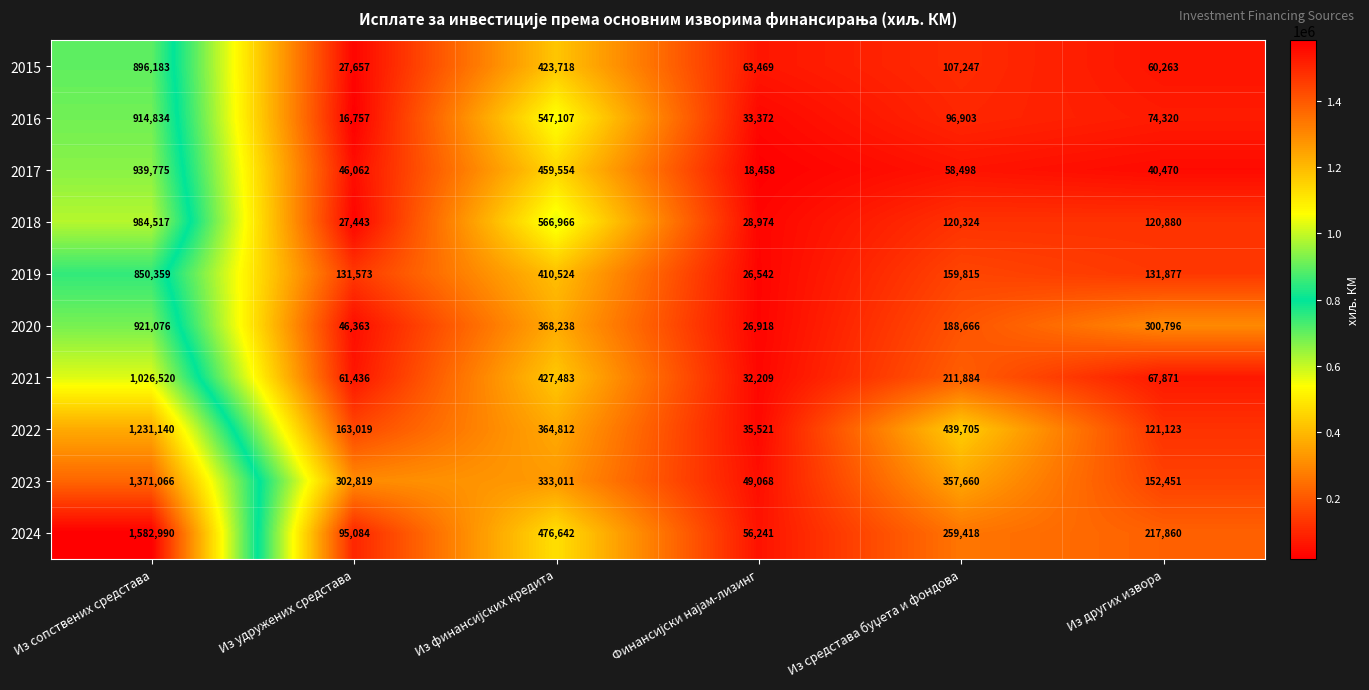

True or false: 2015 has a value of 29950 at Из других извора.

False